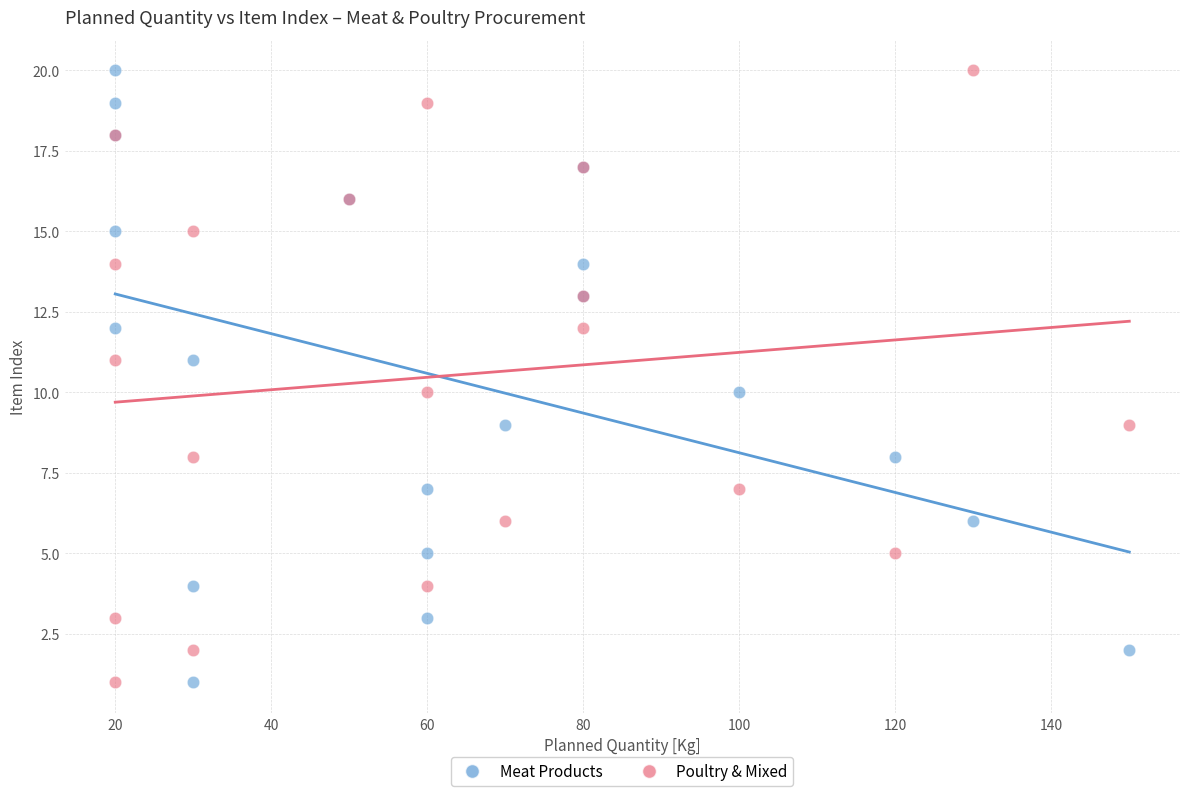

What are all the series names shown in the legend?

Meat Products, Poultry & Mixed